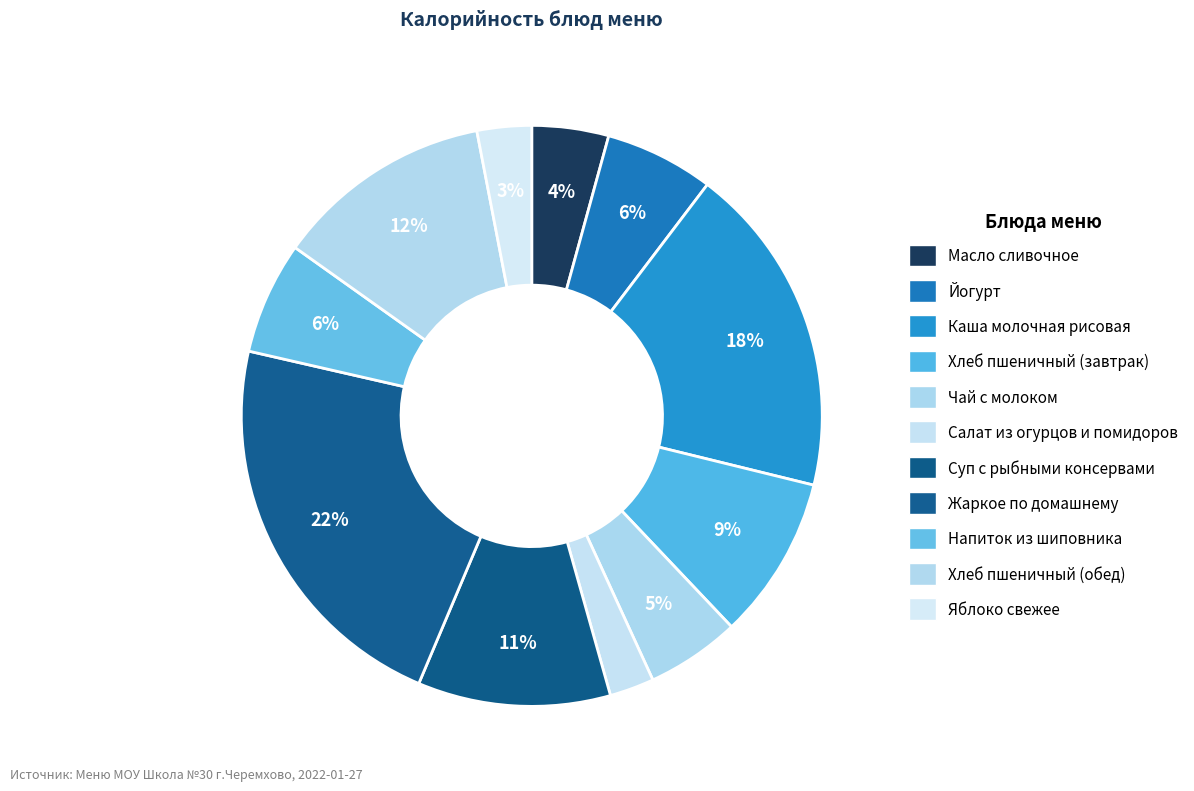

Is it true that Масло сливочное is 4% of the pie?

True